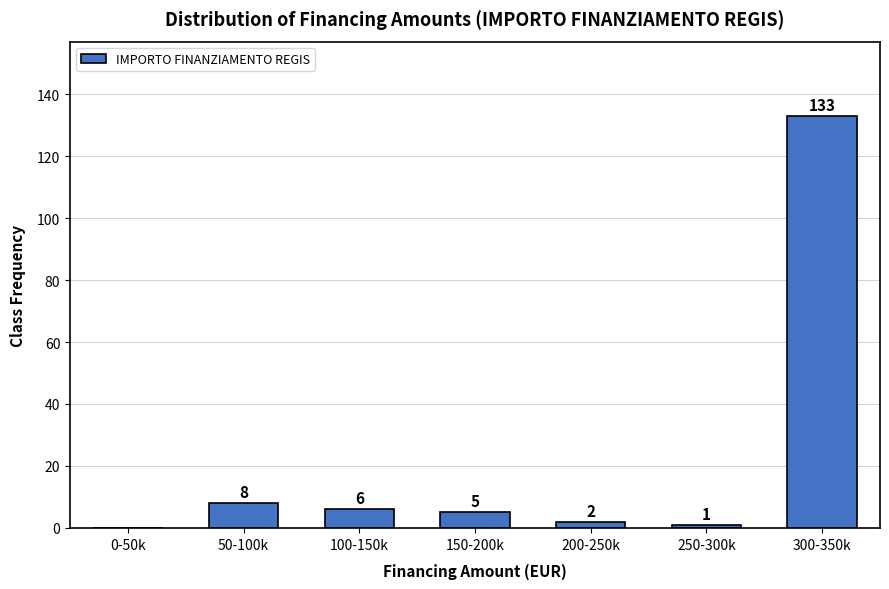

Reading left to right, transcribe all the data shown in this chart.

0-50k=0	50-100k=8	100-150k=6	150-200k=5	200-250k=2	250-300k=1	300-350k=133